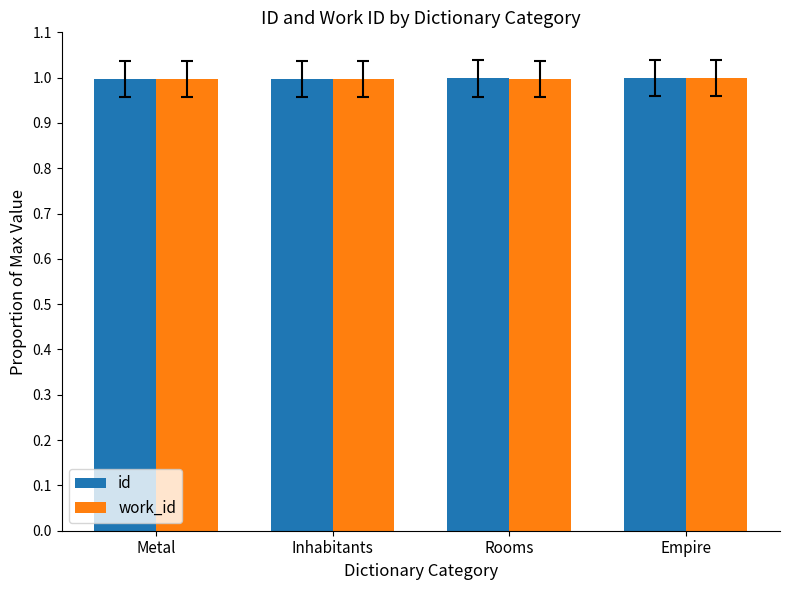

What is the label of the 1st bar from the right?

Empire